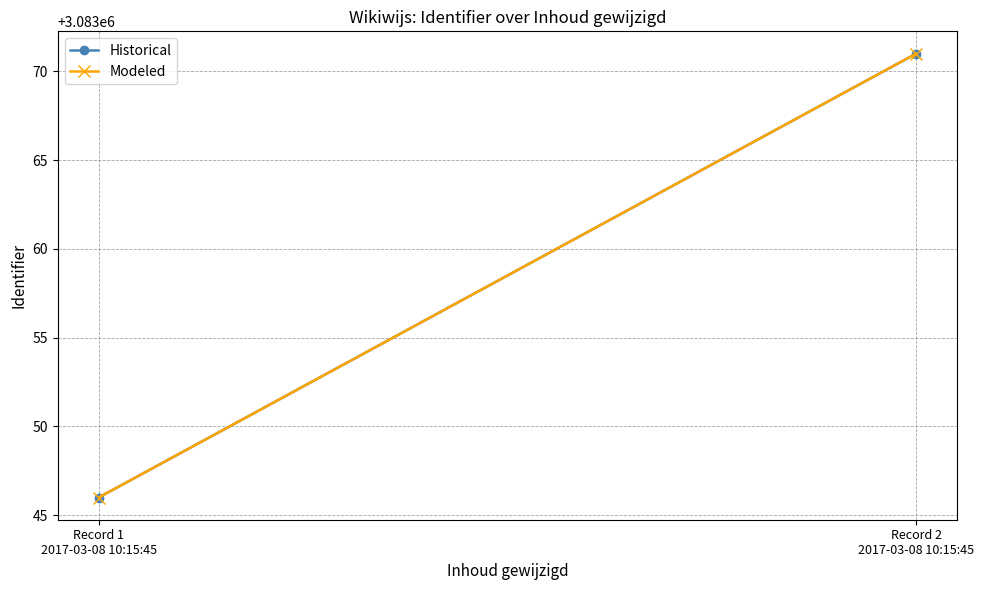

What is the sum of all Historical values?

6166117